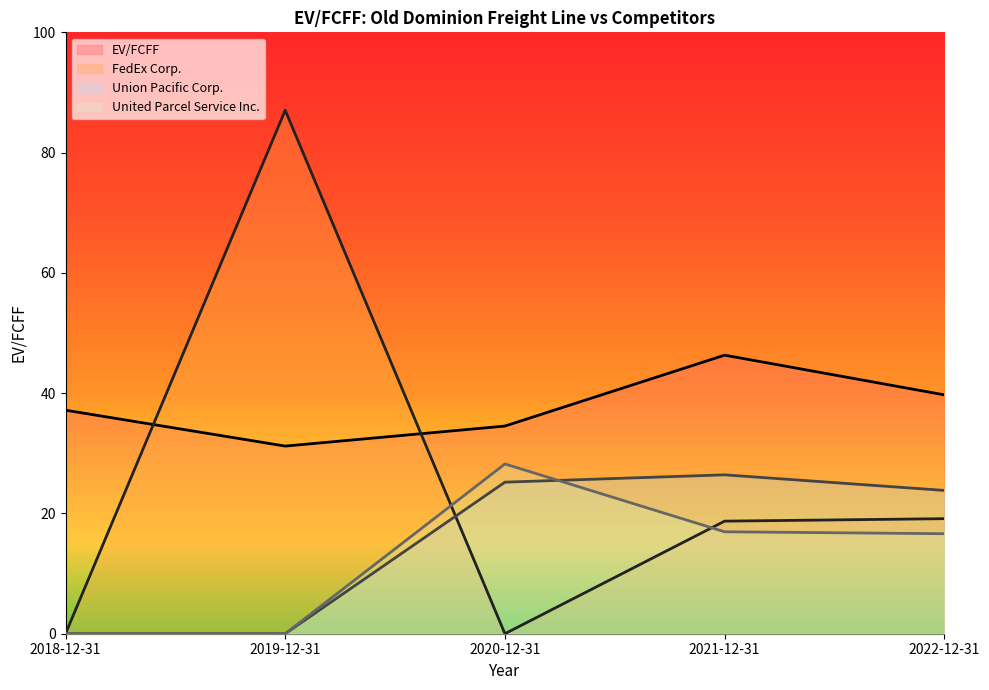

Is the value of United Parcel Service Inc. at 2021-12-31 greater than the value of FedEx Corp. at 2020-12-31?

Yes